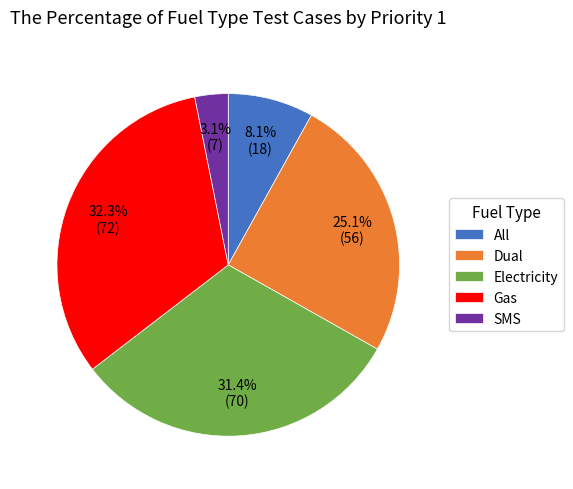

To the nearest percent, what portion does Electricity represent?

31%